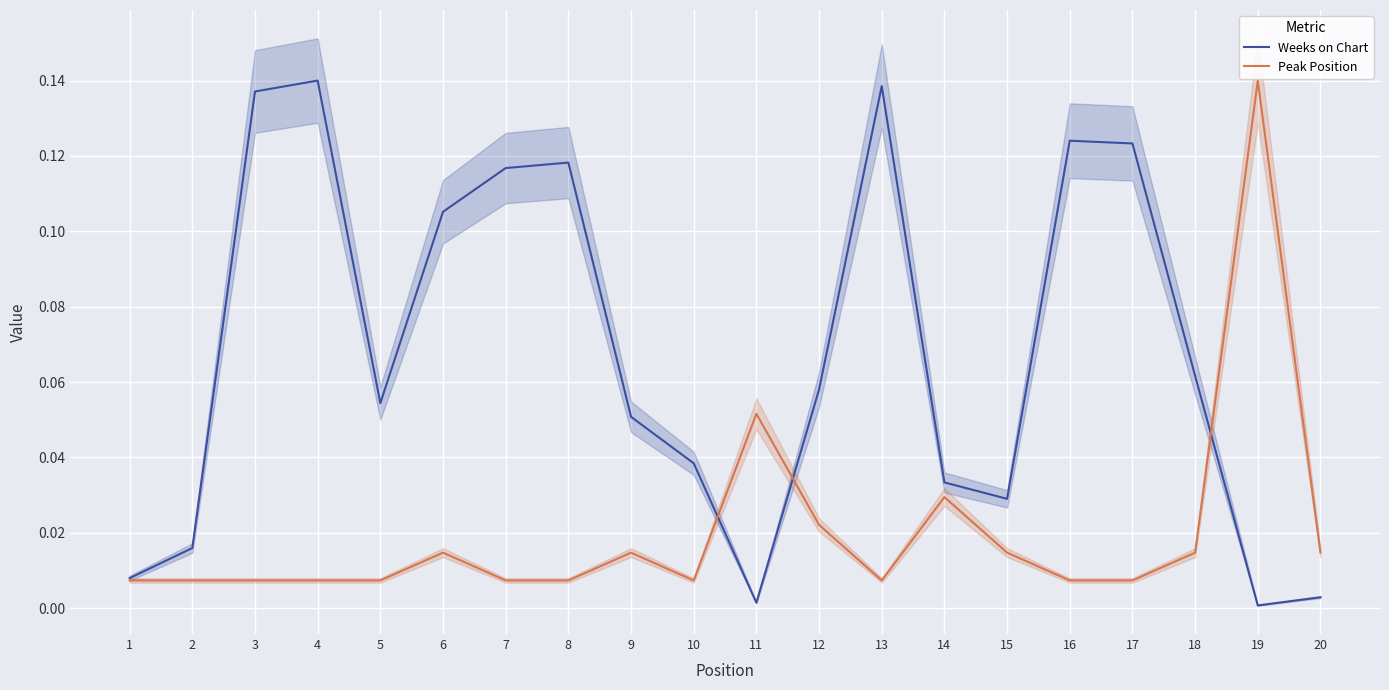

At which category does the chart reach its peak across all series?

4